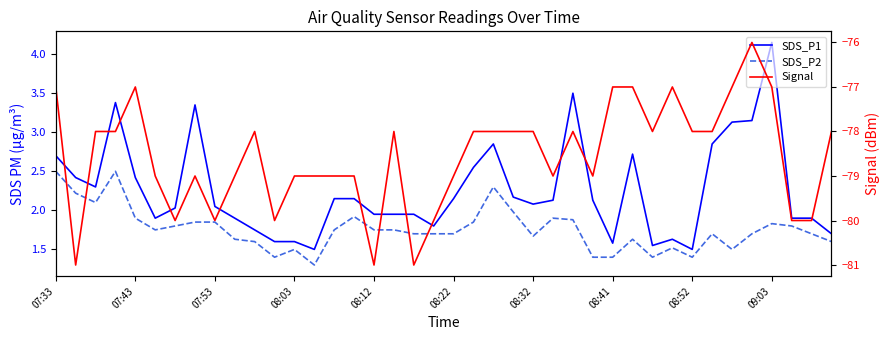

The value of SDS_P1 at 07:43 is 1.6. True or false?

False